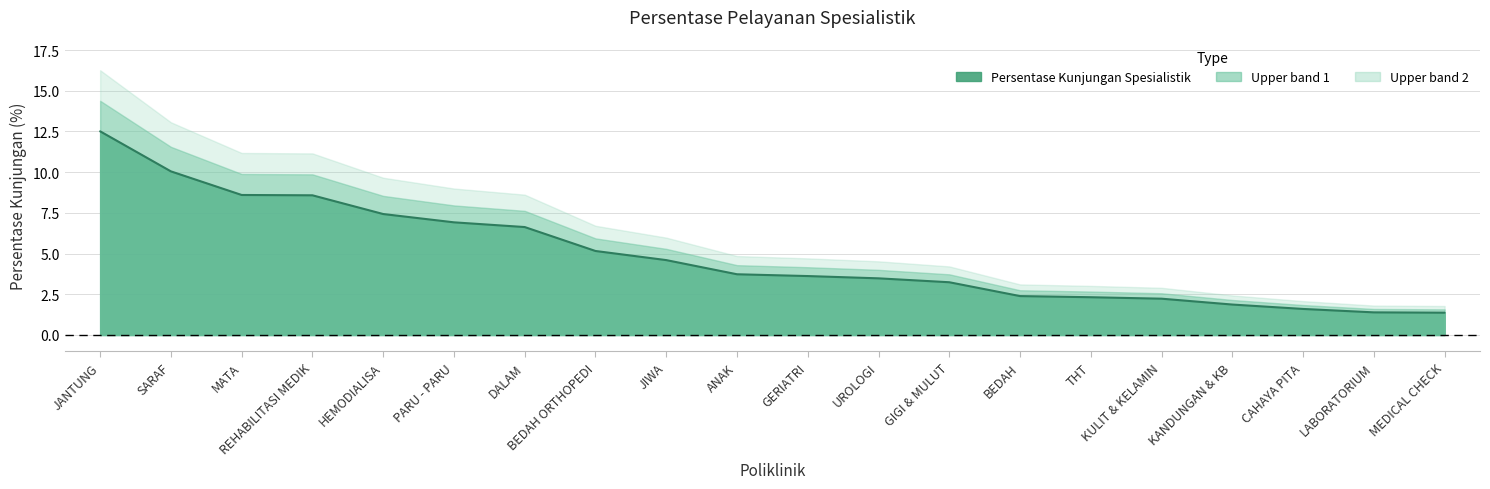

What is the sum of all values?

97.7